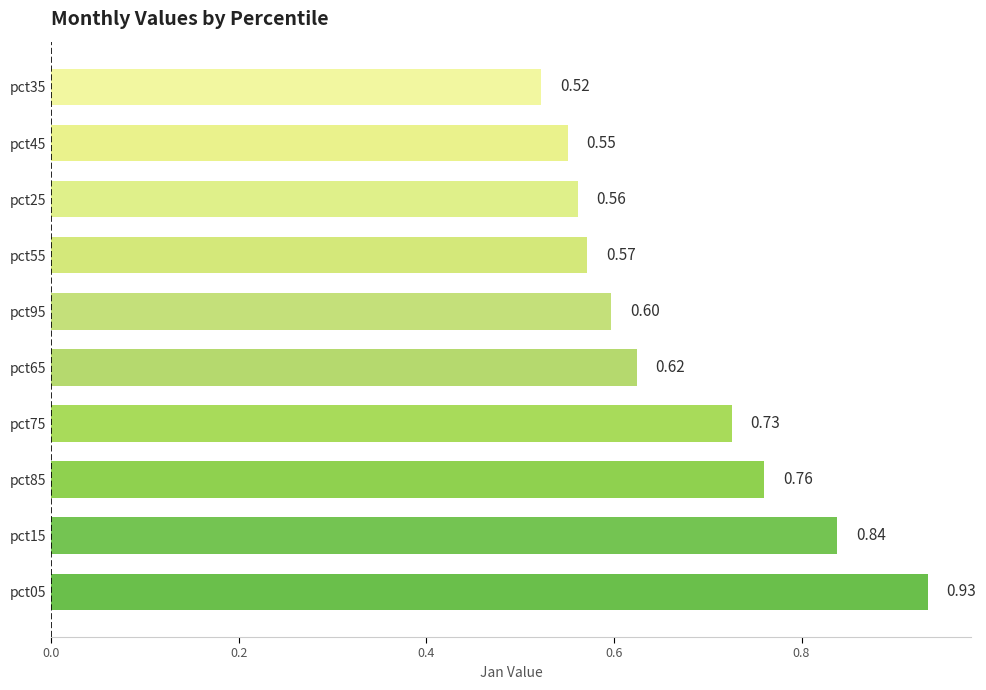

Which has a higher value, pct45 or pct65?

pct65